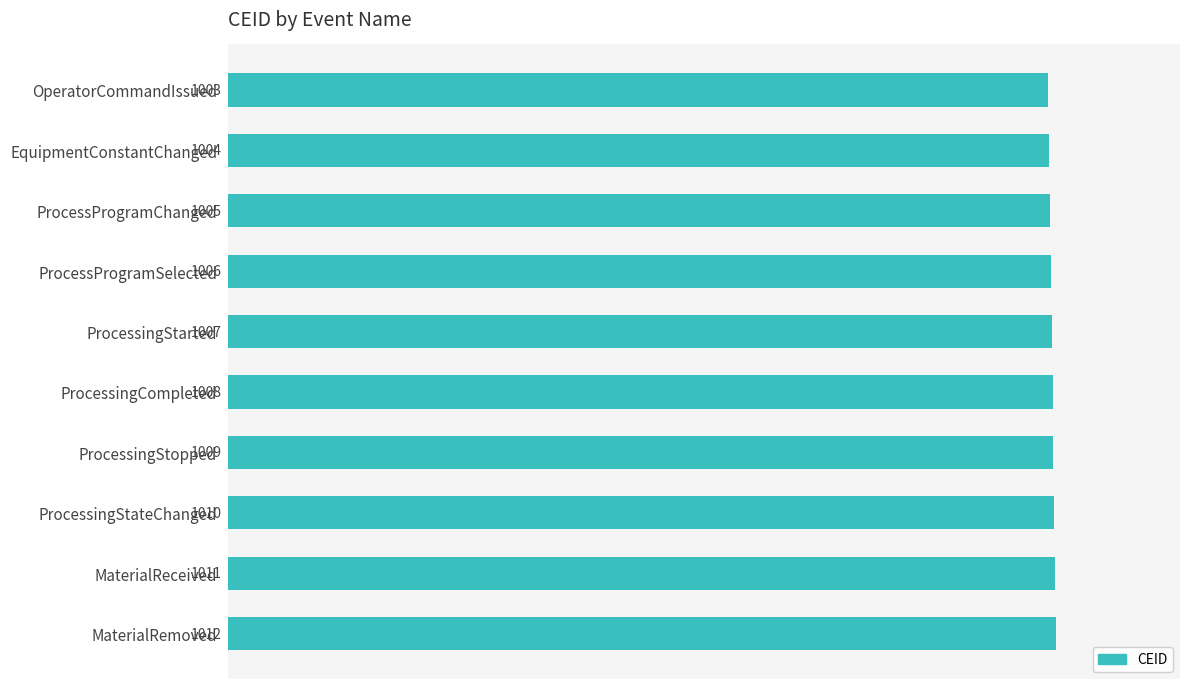

The chart shows a value of 1009 at ProcessingStopped. True or false?

True